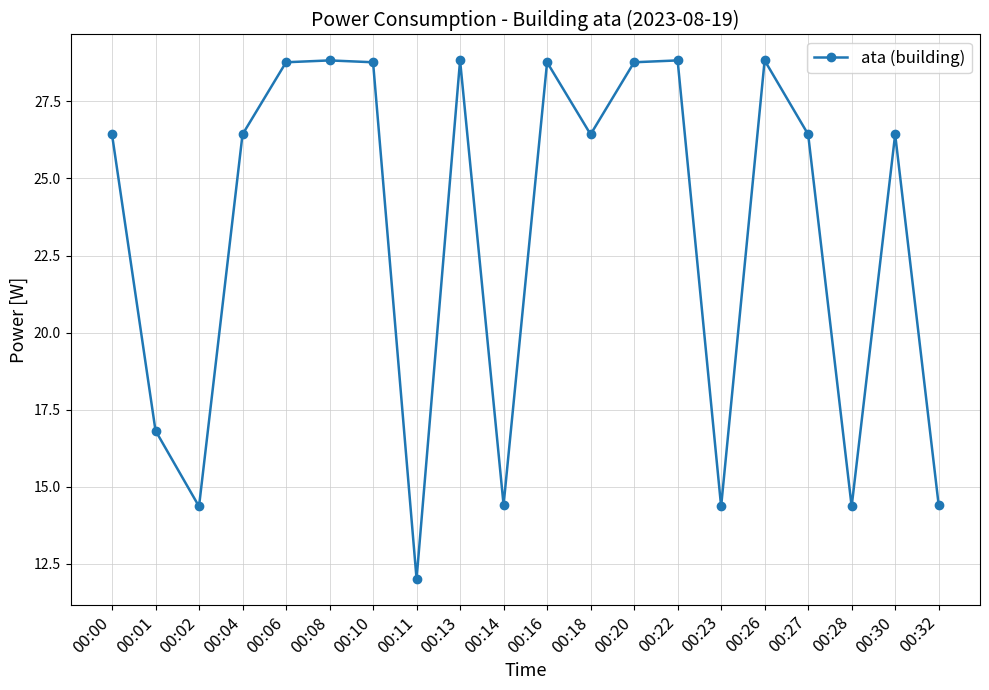

What is the change in value from 00:01 to 00:32?

-2.4